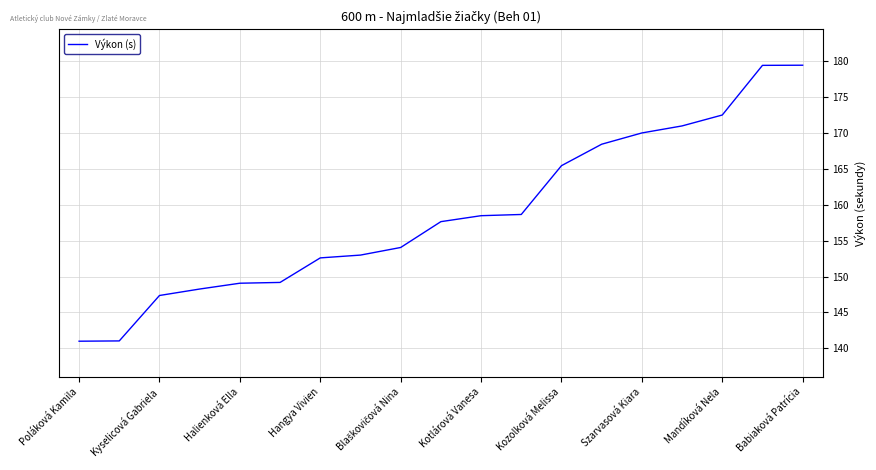

True or false: the data has more than 2 interior local peaks.

False